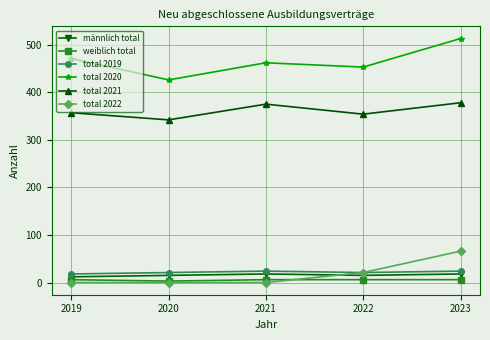

Between 2022 and 2023, which series saw the biggest shift?

total 2020